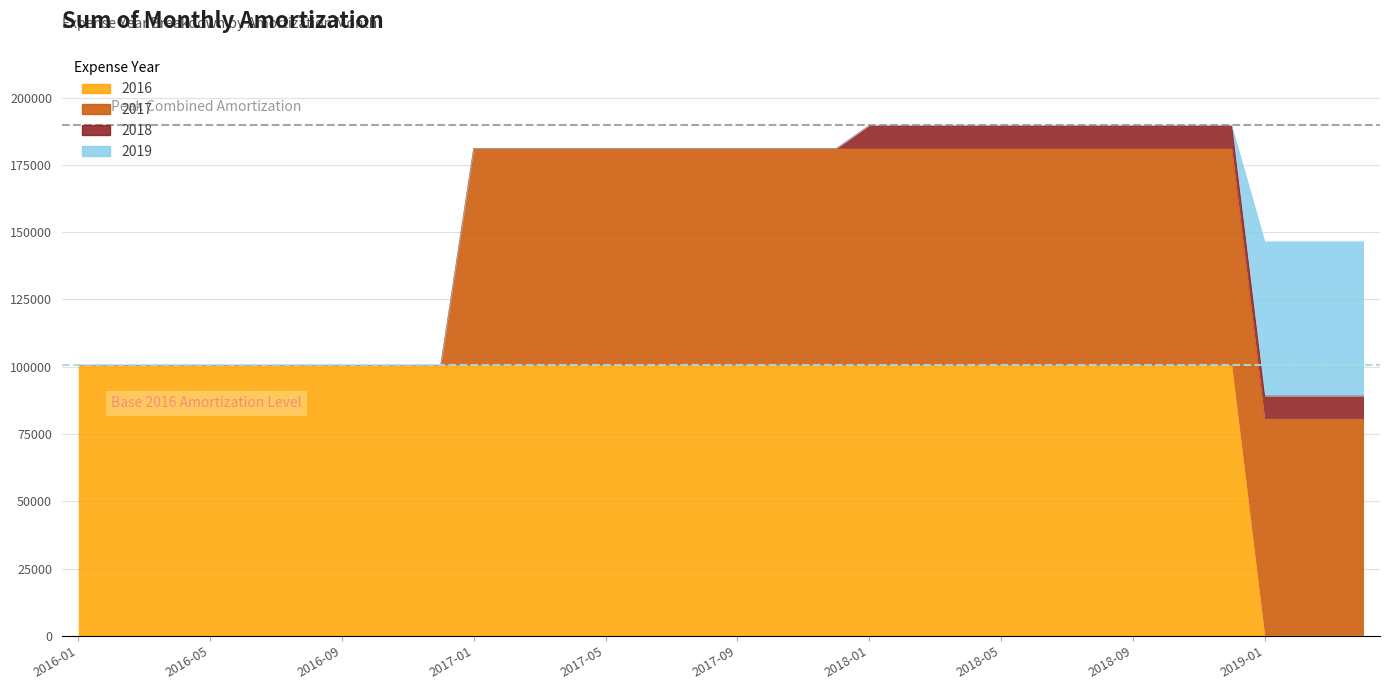

At which category is the sum across all series the highest?

2018-01